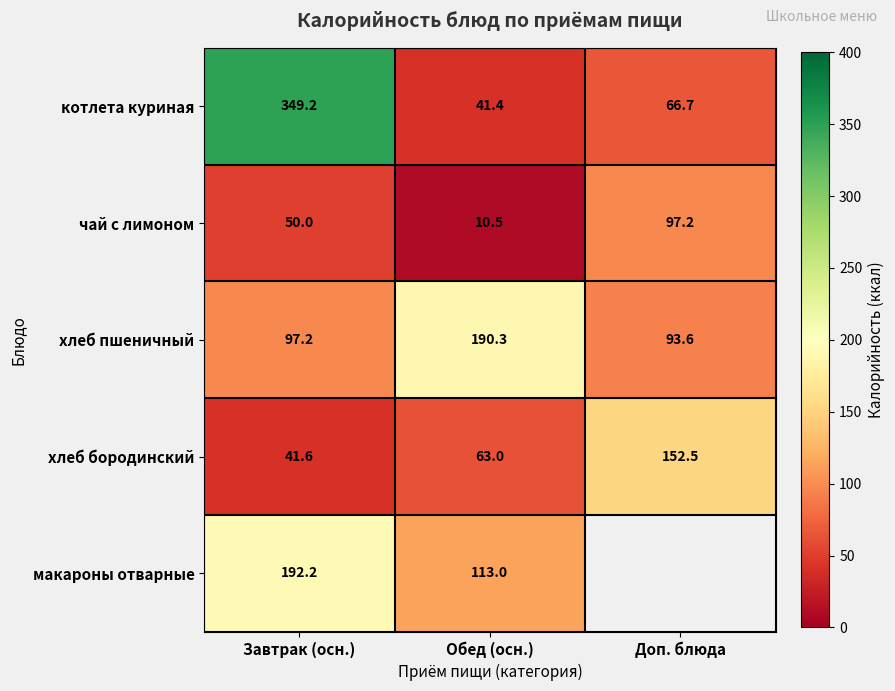

Is it true that котлета куриная equals 91.2 at Доп. блюда?

False